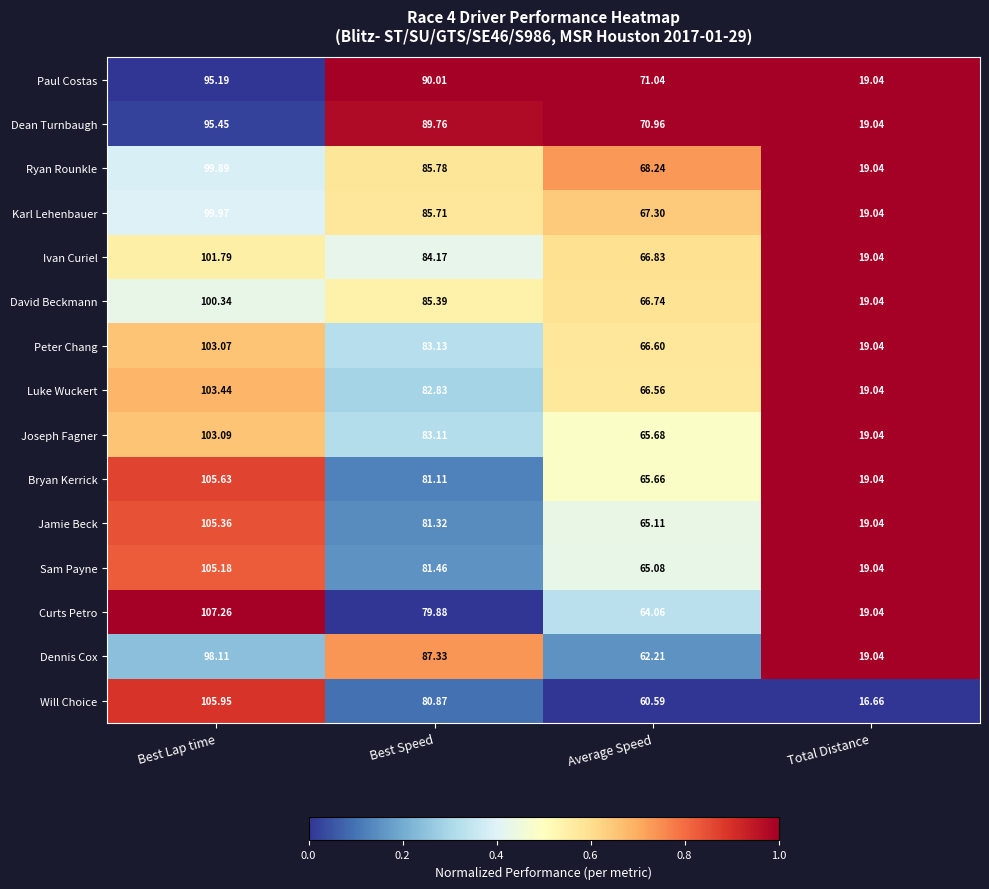

What is the greatest value displayed?

107.3